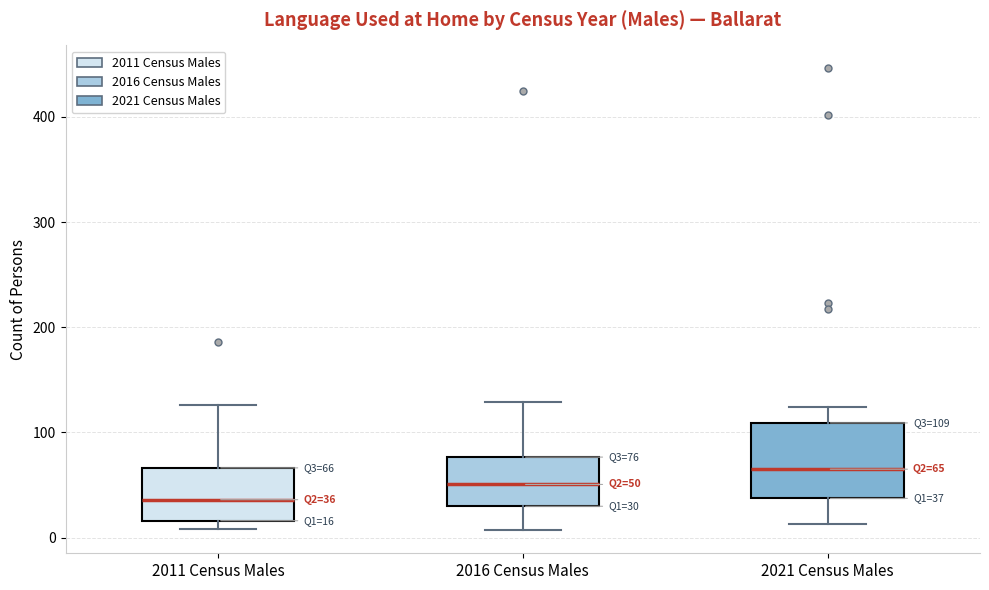

Which box's median line is the highest?

2021 Census Males